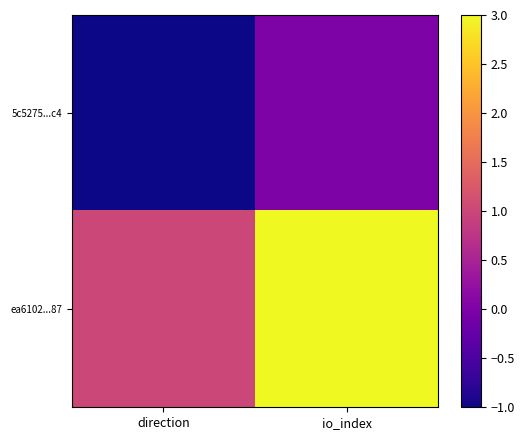

Rank the series by their maximum value, from highest to lowest.

ea6102...87, 5c5275...c4